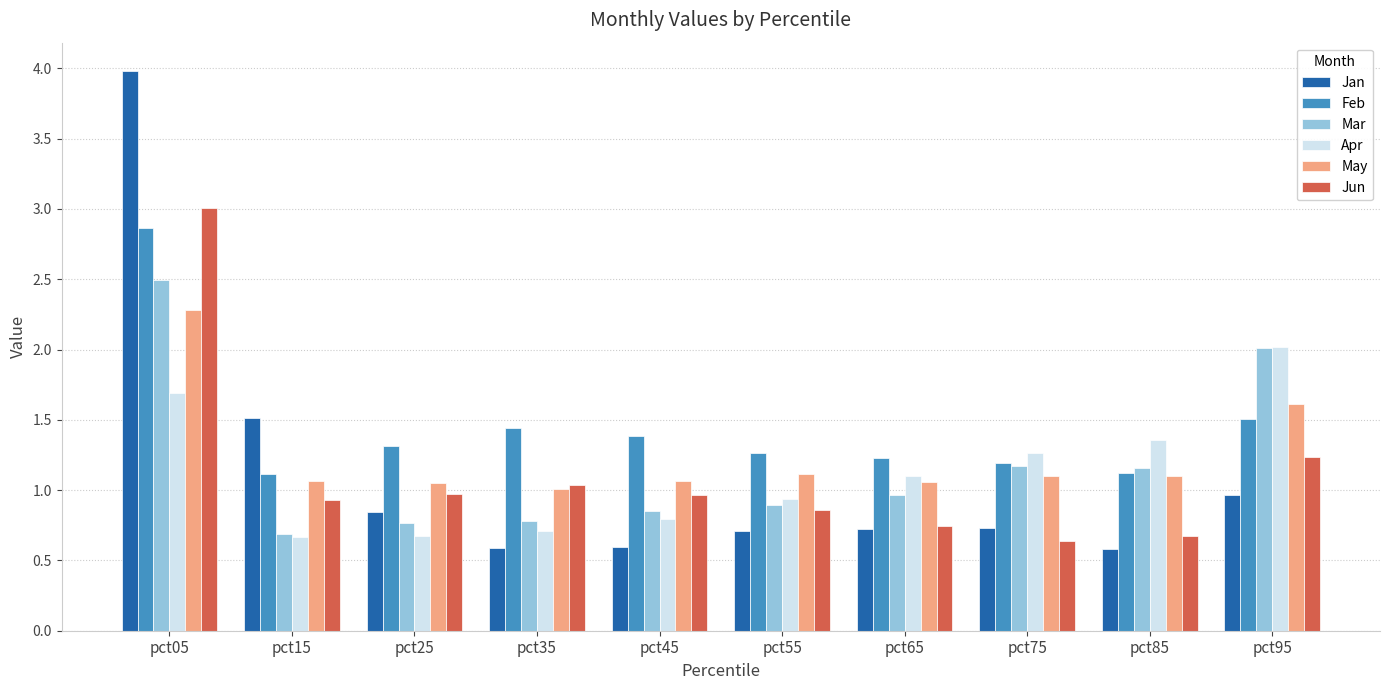

What is the average value of the Feb series?

1.4